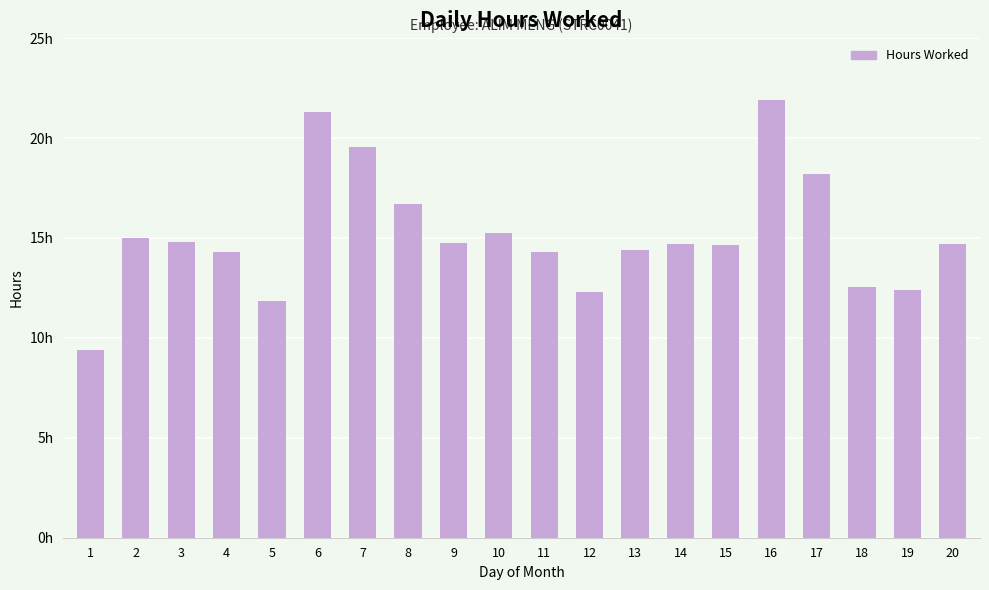

How many series are shown in this chart?

1